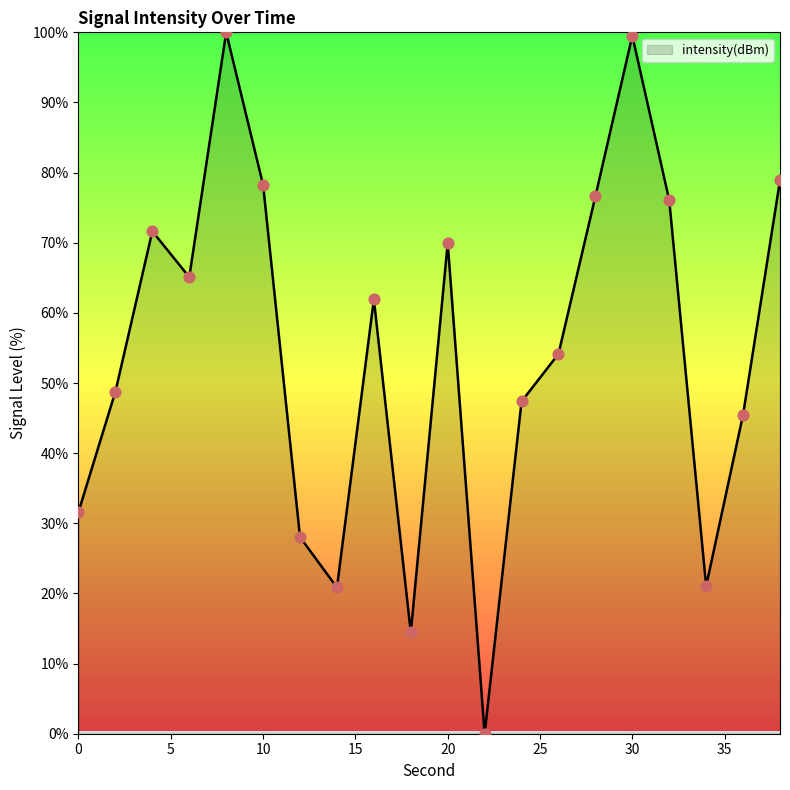

What is the maximum value shown in the chart?

100.0